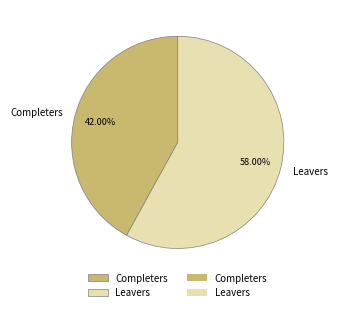

To the nearest percent, what is the combined percentage of Leavers and Completers?

100%